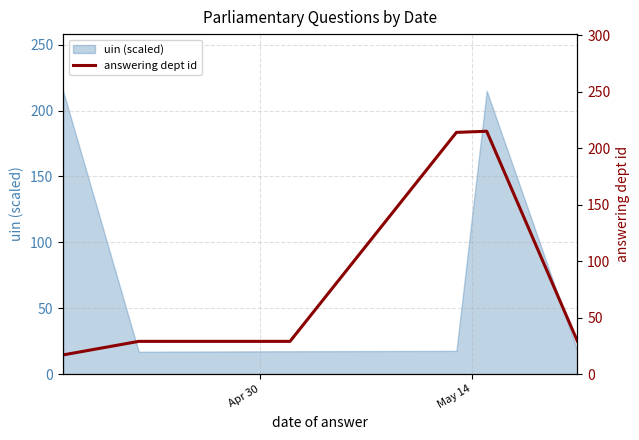

What is the highest value of the uin (scaled) series?

215.0